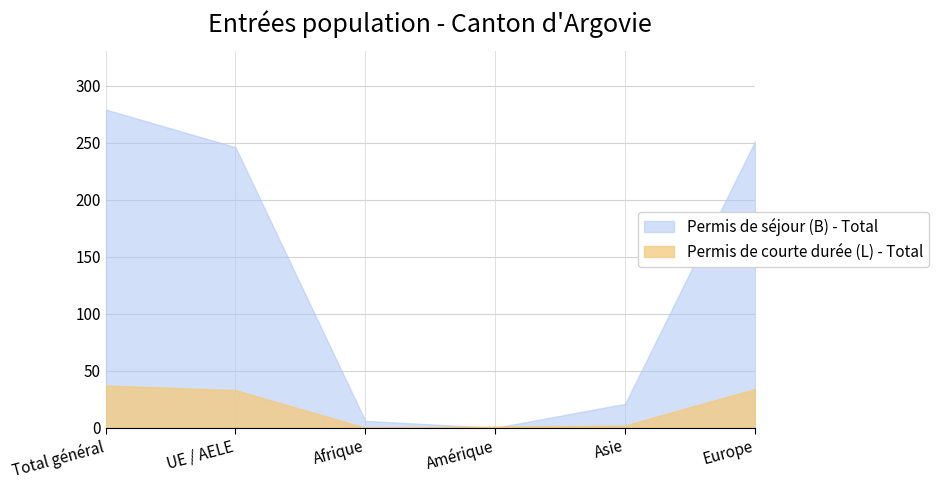

What is the label of the 1st point from the right?

Europe